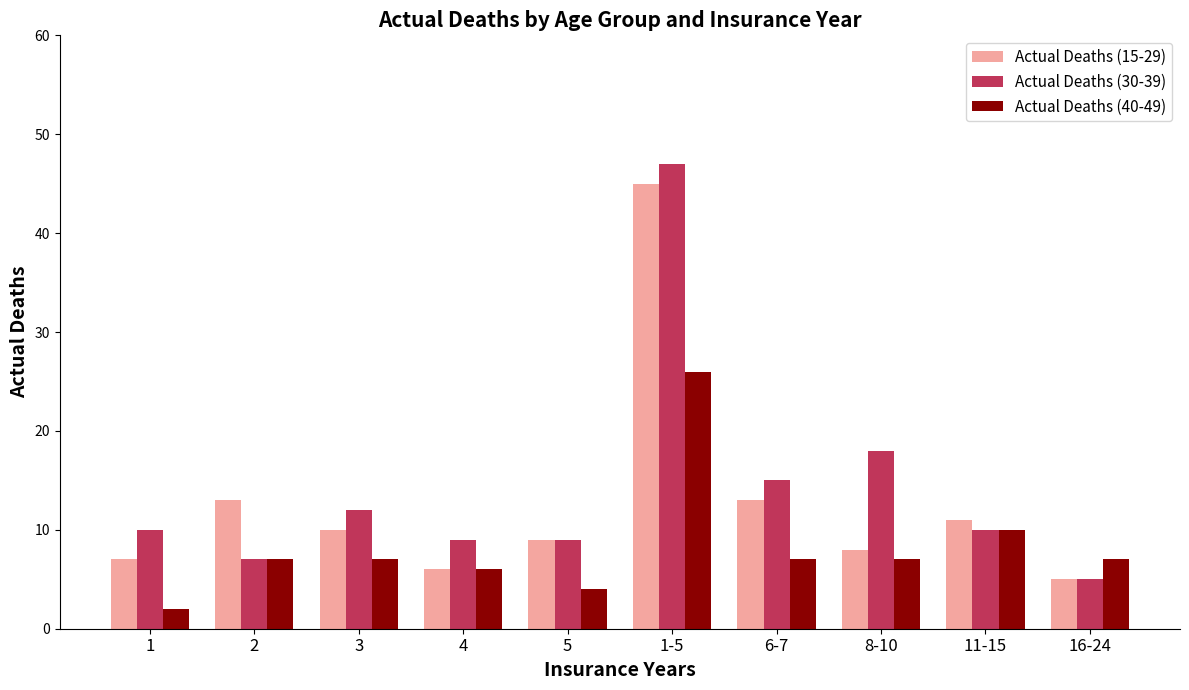

What is the highest value of the Actual Deaths (15-29) series?

45